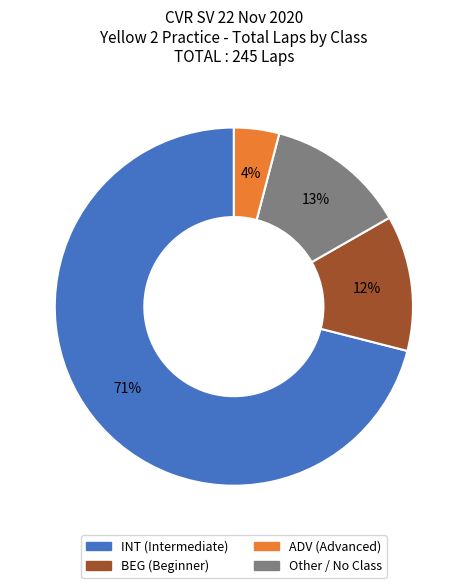

To the nearest percent, what is the difference between the largest and smallest slice percentages?

67%